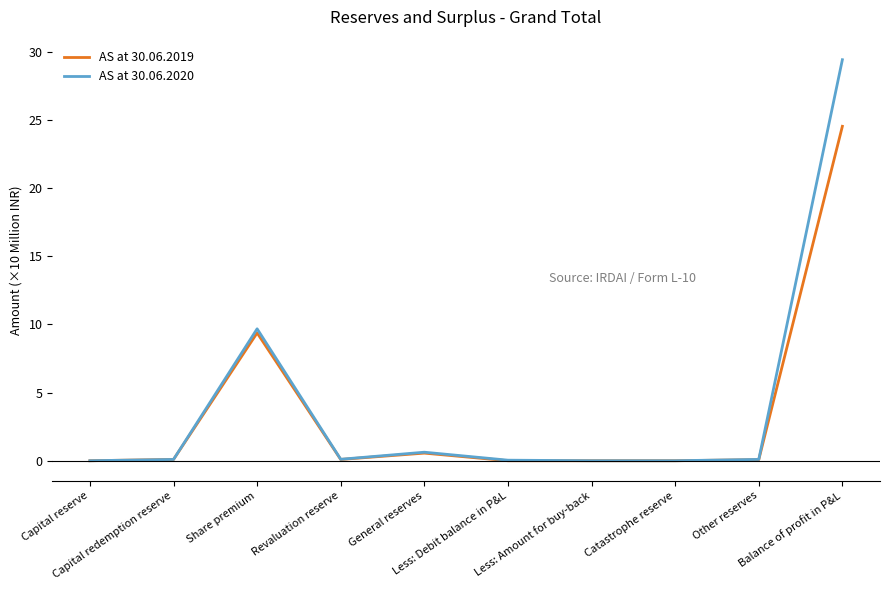

What value does the AS at 30.06.2020 series have at Other reserves?

965690